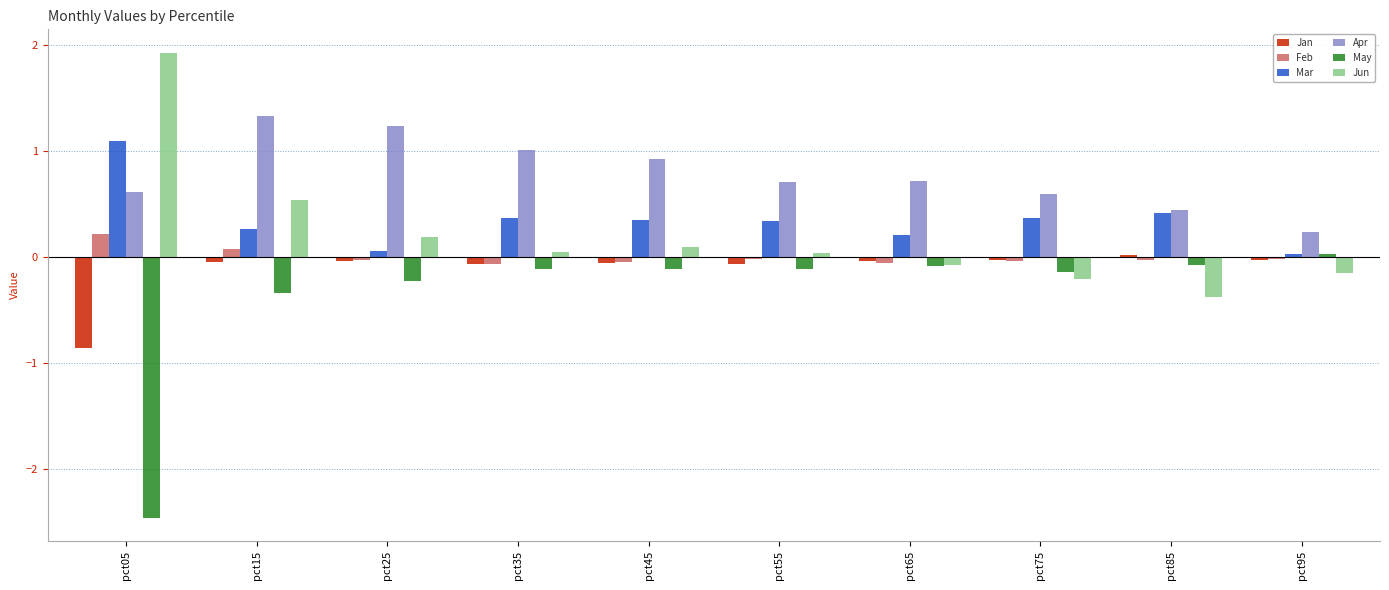

At which category is the sum across all series the highest?

pct15